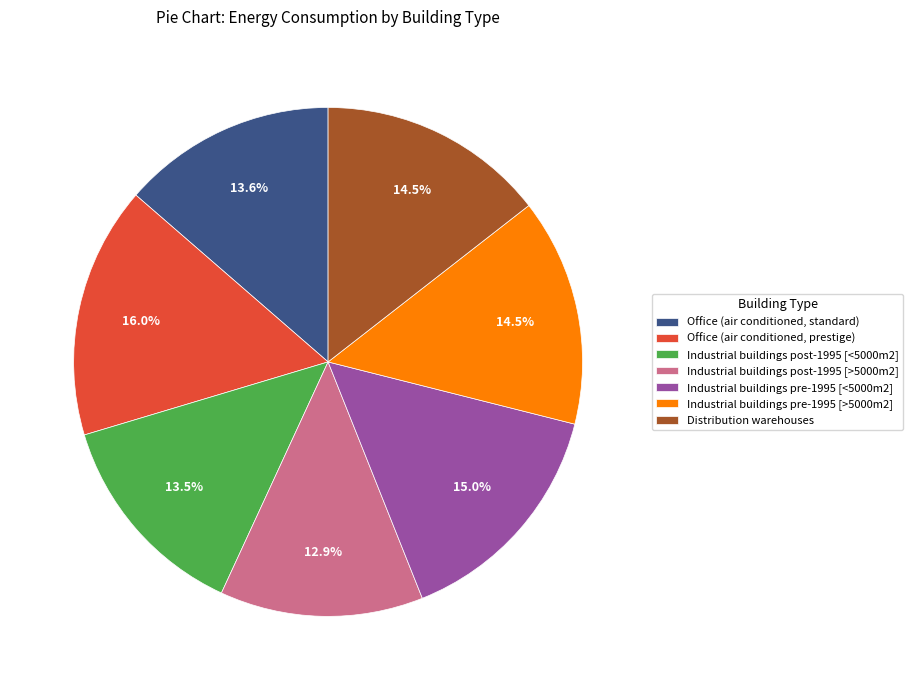

Which category has the biggest portion of the pie?

Office (air conditioned, prestige)